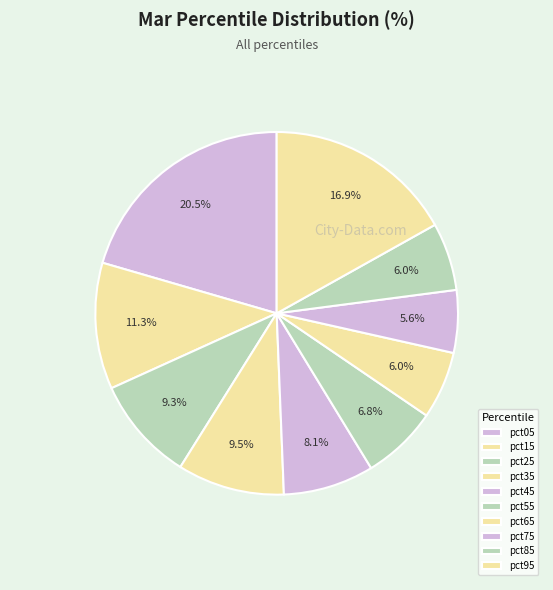

How many slices are in this pie chart?

10